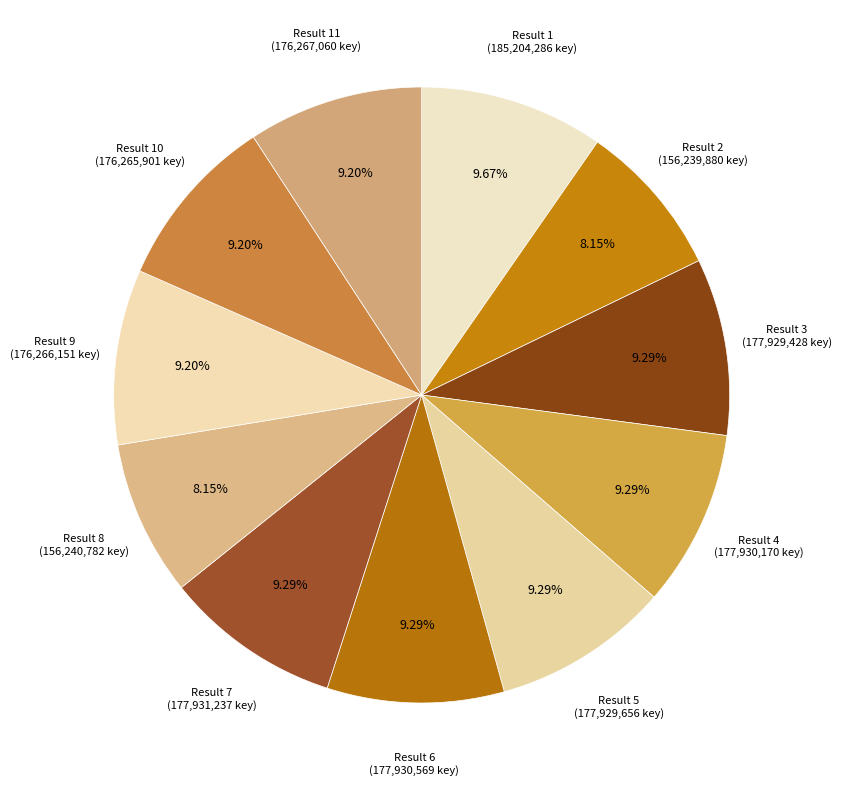

Is the sum of Result 1 and Result 11 greater than half?

No